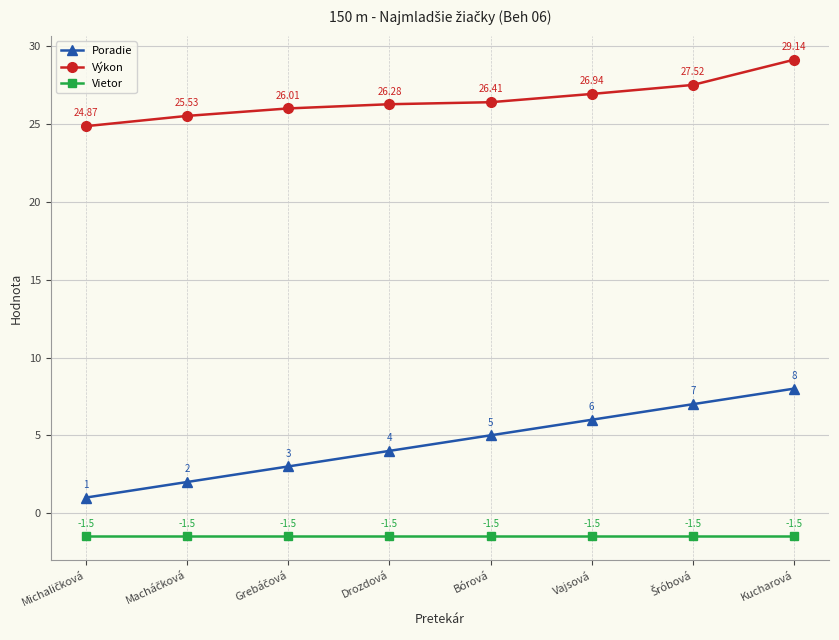

What is the label of the 3rd point from the right?

Vajsová